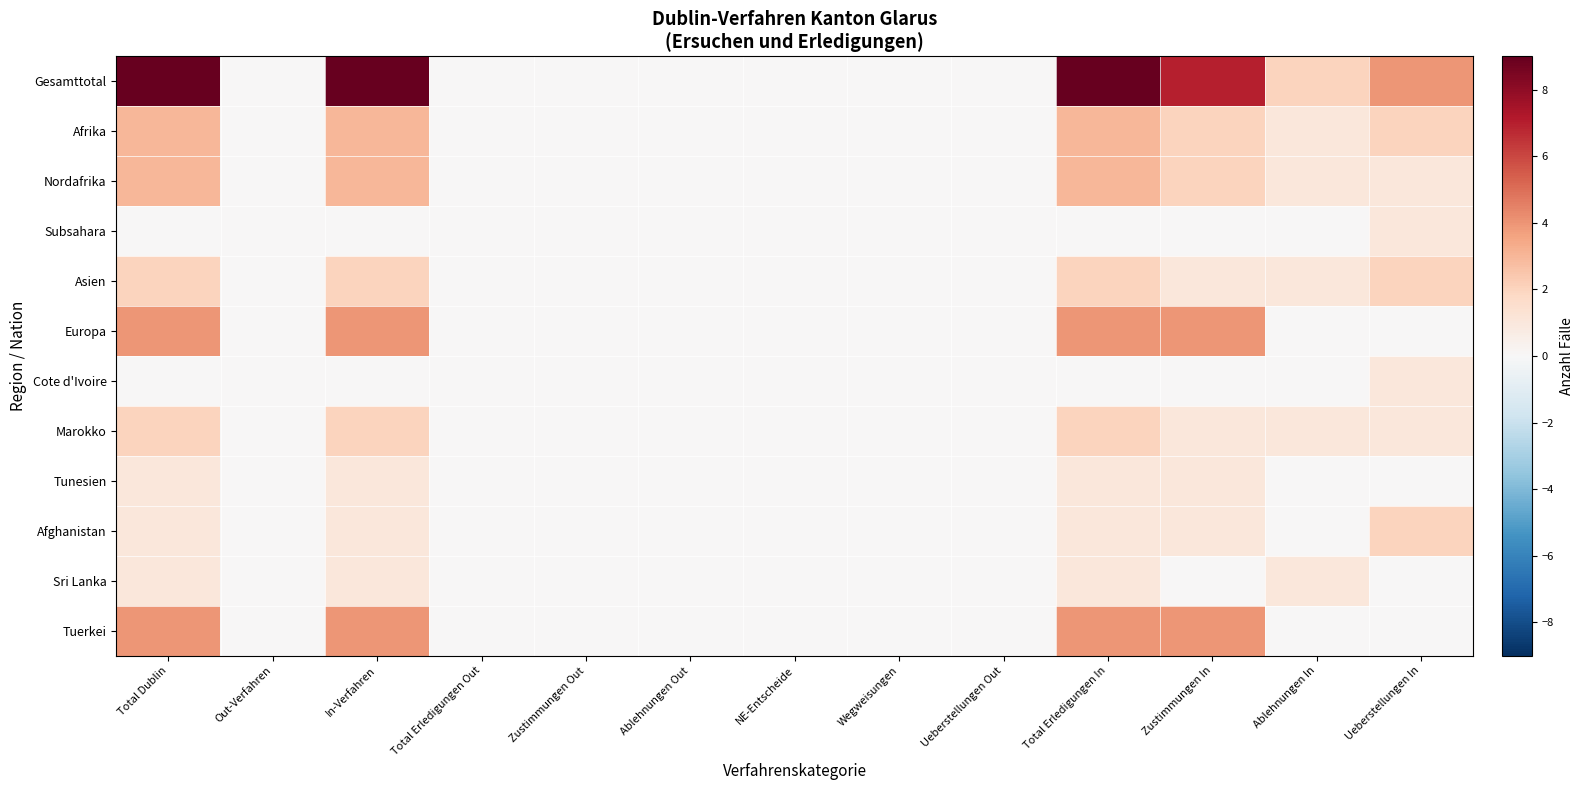

Which has a higher value, NE-Entscheide or Zustimmungen Out?

NE-Entscheide